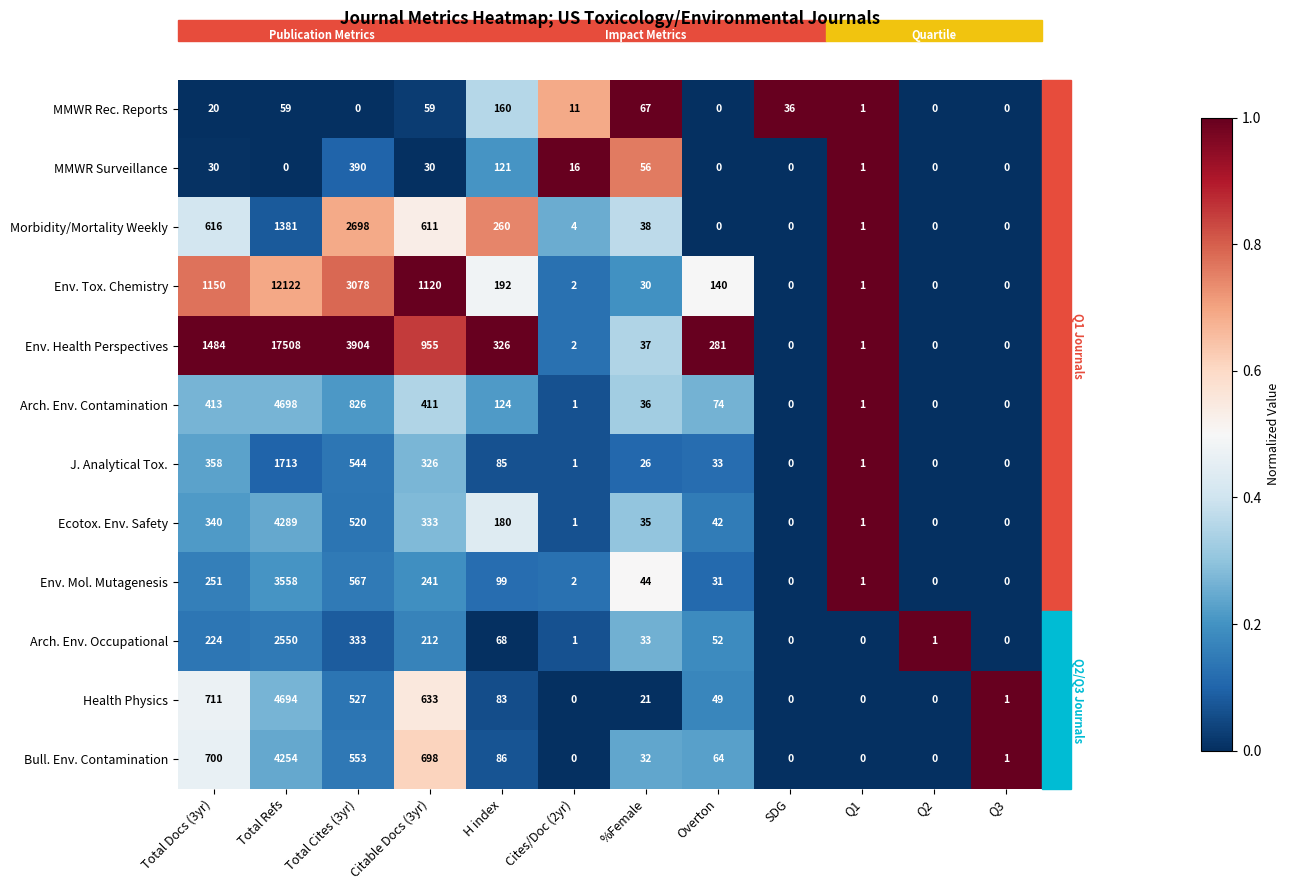

At Total Cites (3yr), list the series in order from largest to smallest.

Env. Health Perspectives, Env. Tox. Chemistry, Morbidity/Mortality Weekly, Arch. Env. Contamination, Env. Mol. Mutagenesis, Bull. Env. Contamination, J. Analytical Tox., Health Physics, Ecotox. Env. Safety, MMWR Surveillance, Arch. Env. Occupational, MMWR Rec. Reports